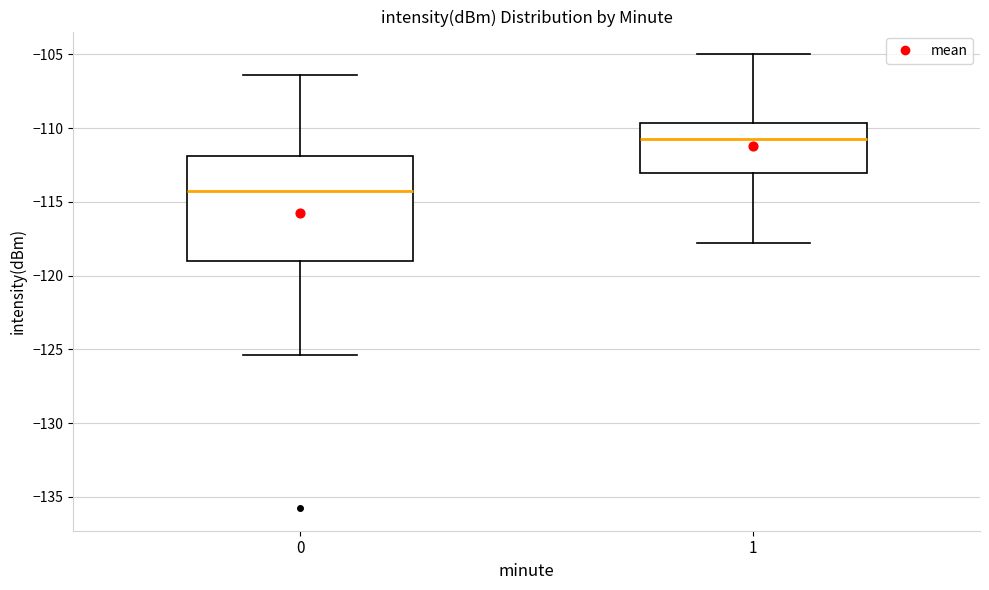

Where does the upper whisker of the box at x = 1 end on the y-axis? The values are not printed on the chart, so give them approximately, as read against the axis.

-105.0